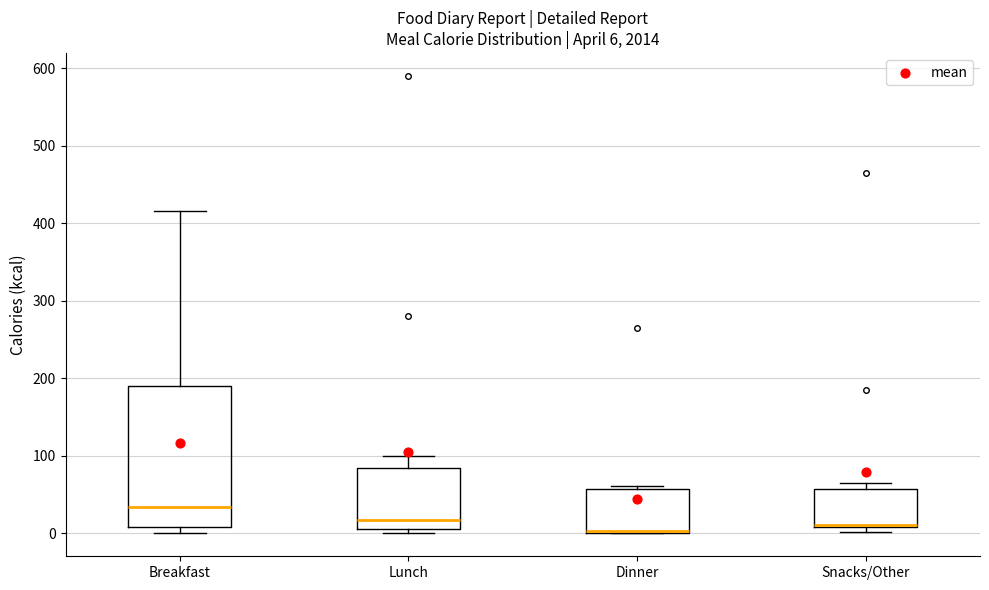

Comparing the boxes themselves (not the whiskers), which one is the tallest?

Breakfast